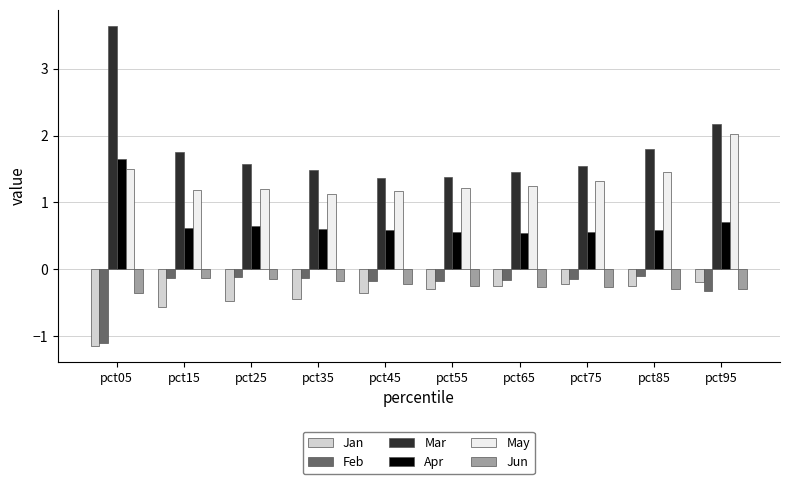

What is the value of the May bar at the 4th from the left?

1.1